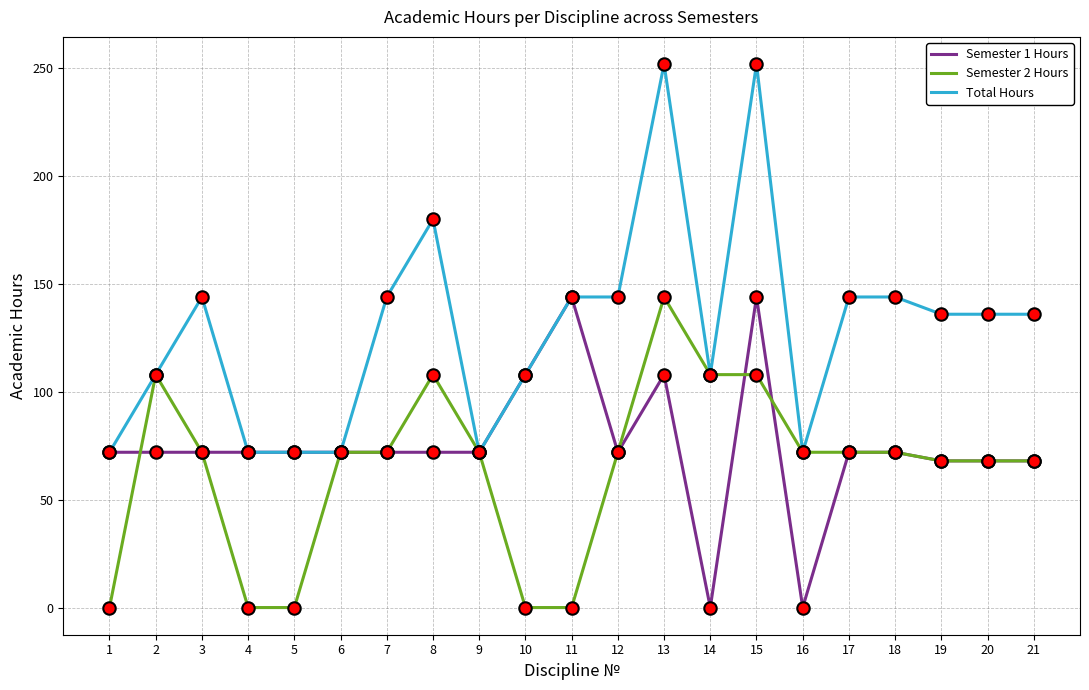

At how many categories does at least one series exceed 218?

2